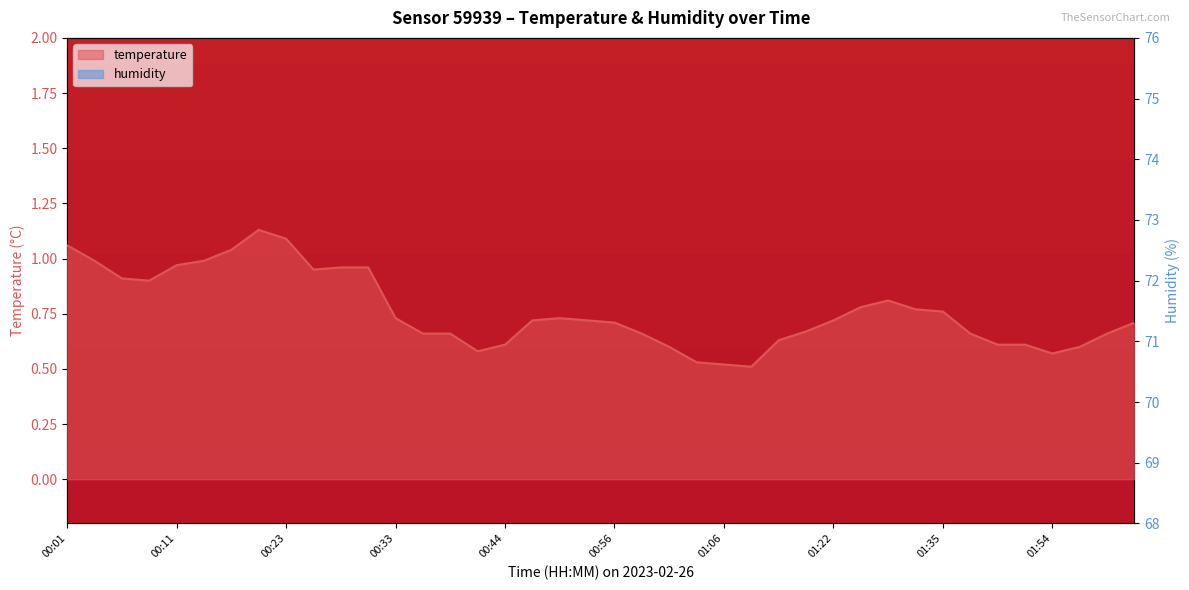

What is the spread (max minus min) of values at 01:47?

72.2